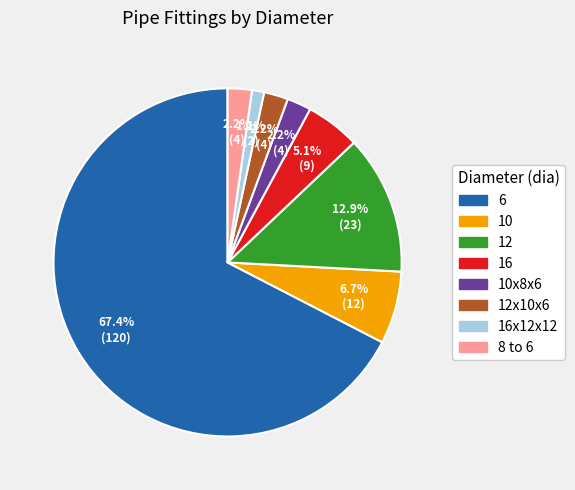

Does any single category account for the majority?

Yes